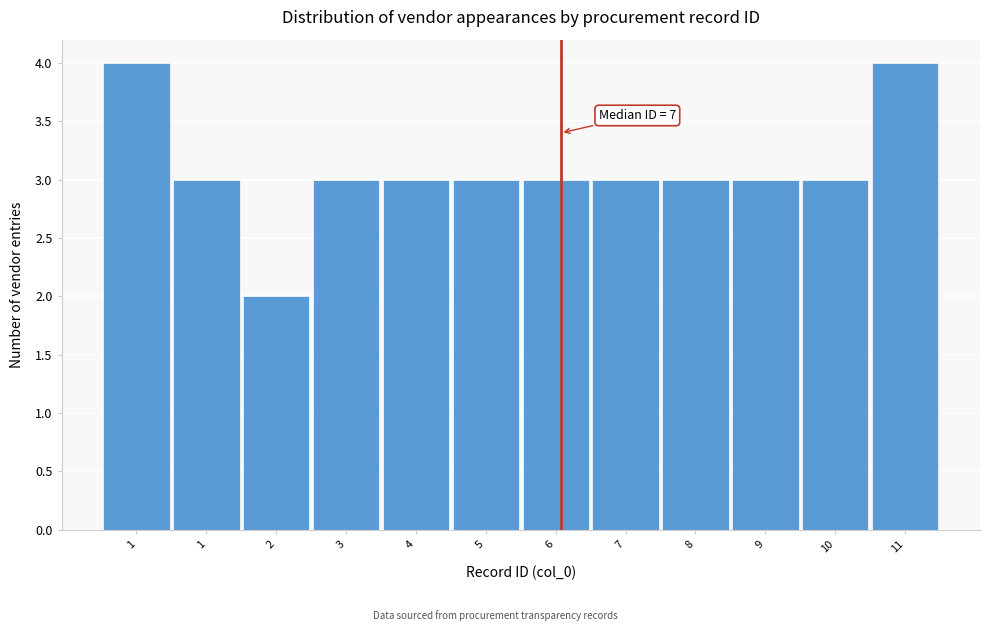

Count the number of categories in the chart.

12